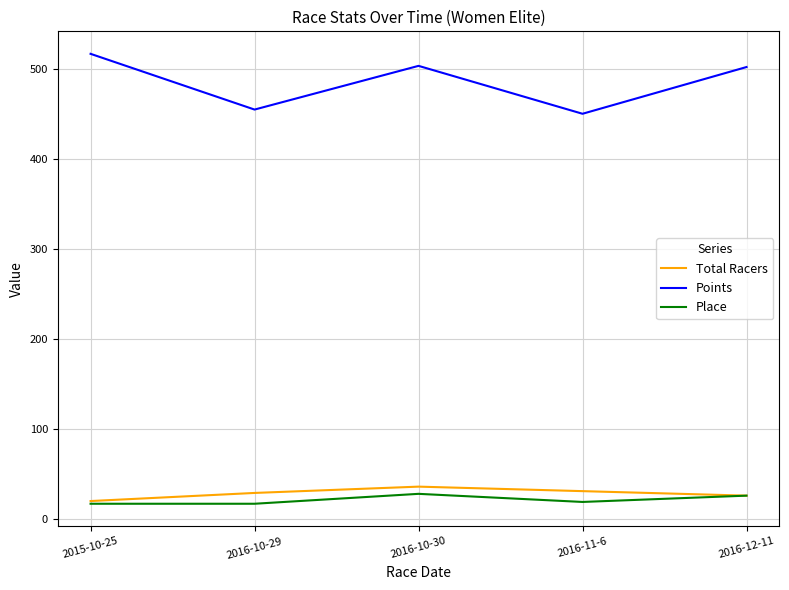

Which series has the widest spread of values?

Points